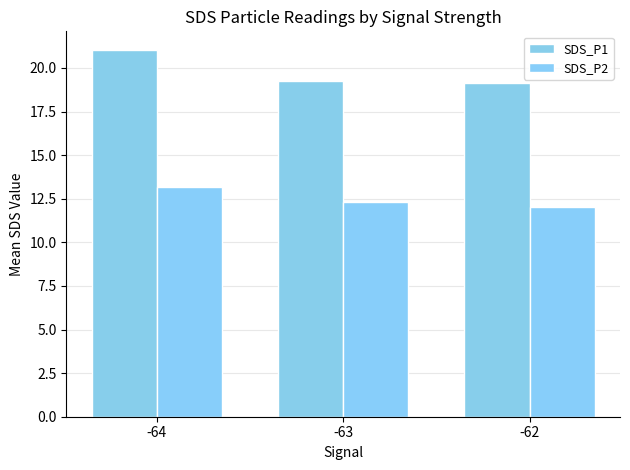

How many groups of bars are there?

3